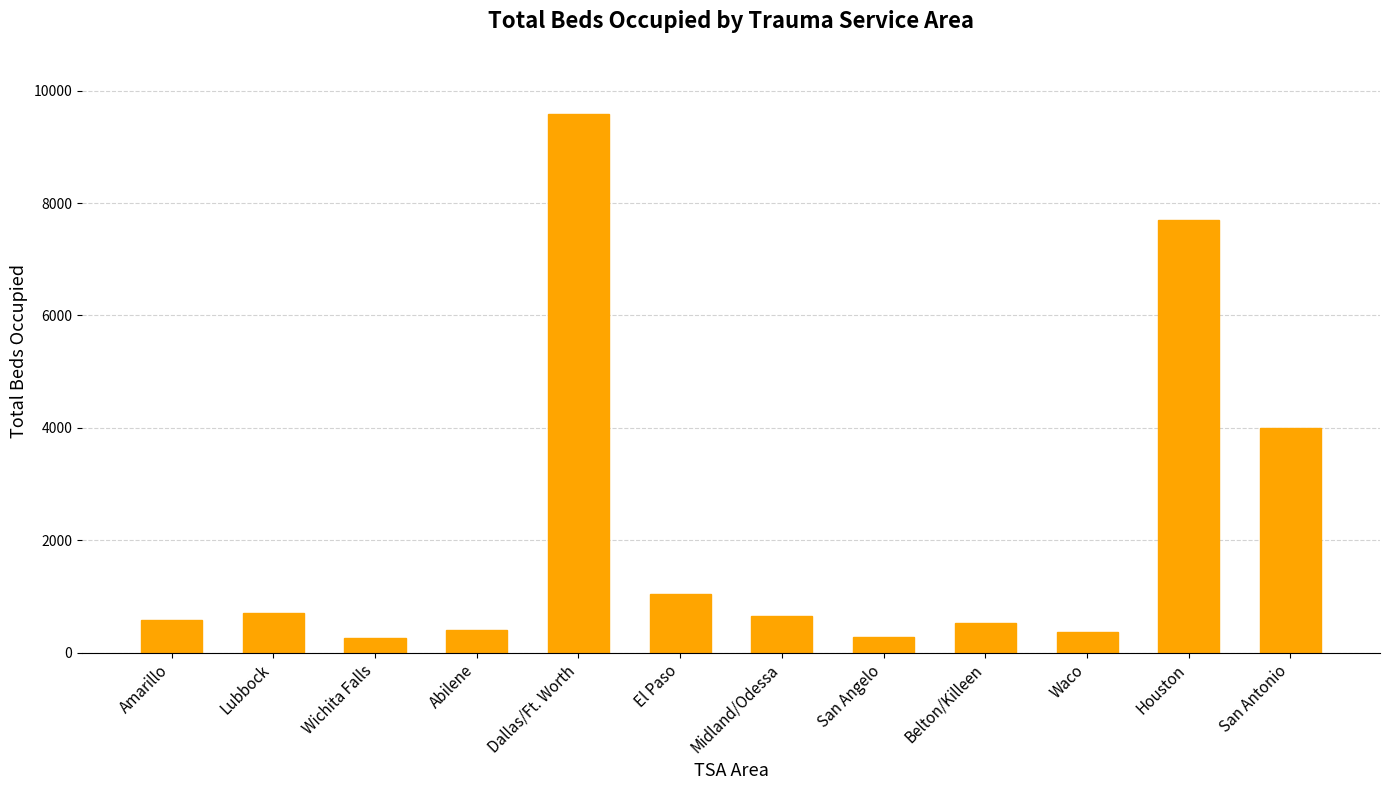

Count the number of data series in this chart.

1